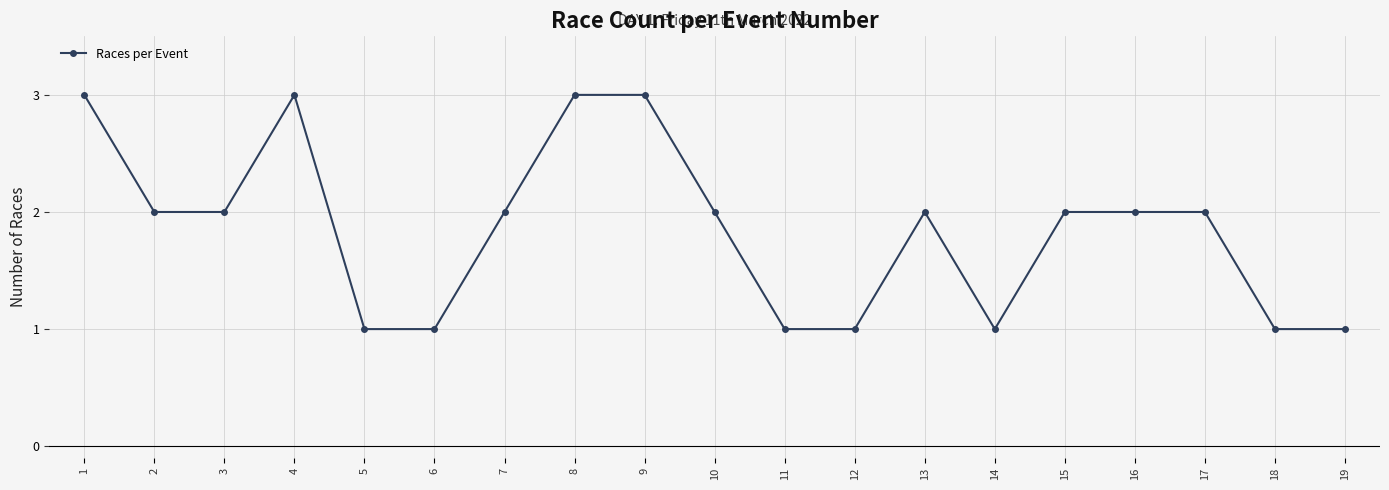

What is the change in value from 12 to 13?

+1